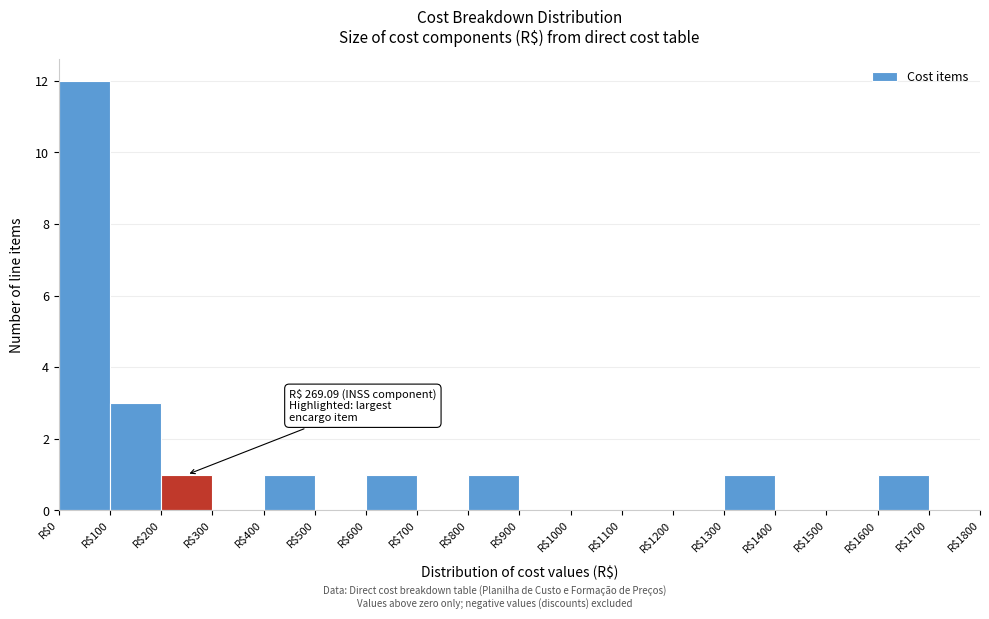

Over which range of the x-axis is the bar tallest?

0 to 100